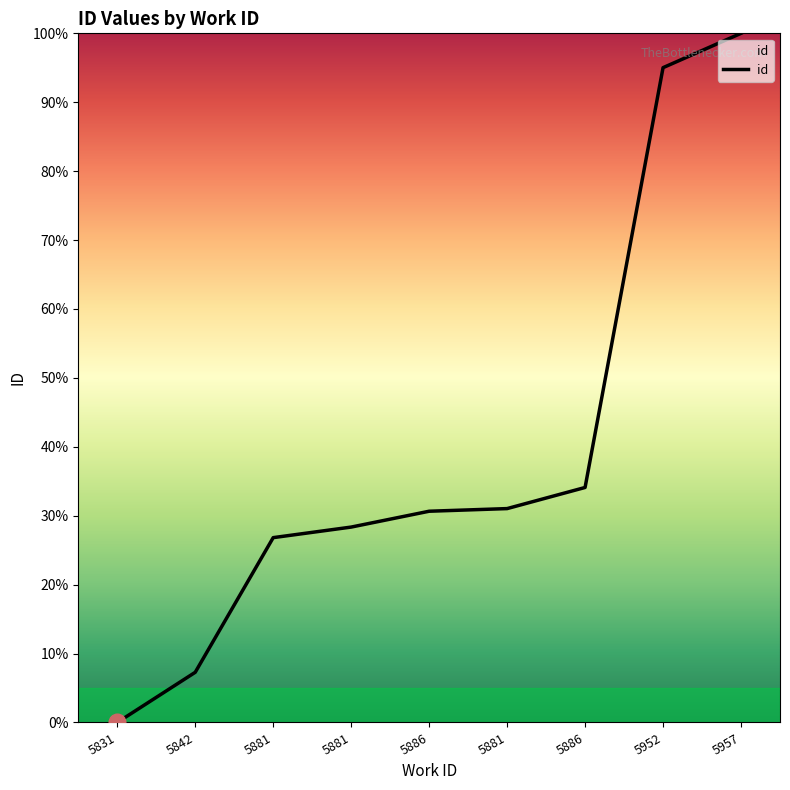

Between 5952 and 5831, which is larger?

5952